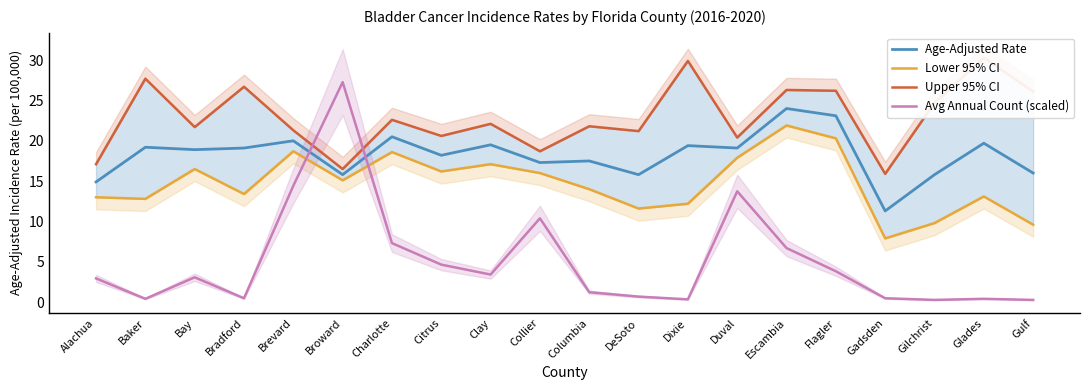

At how many categories does at least one series exceed 0?

20